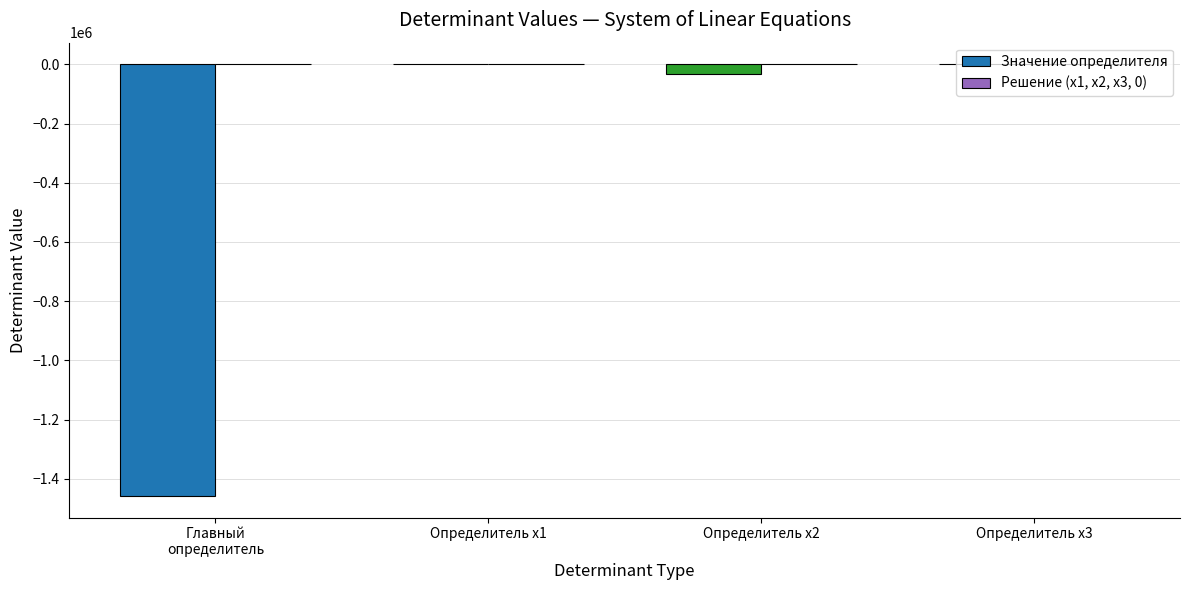

What is the sum of the Значение определителя values at Определитель x2 and Определитель x3?

-32400.0